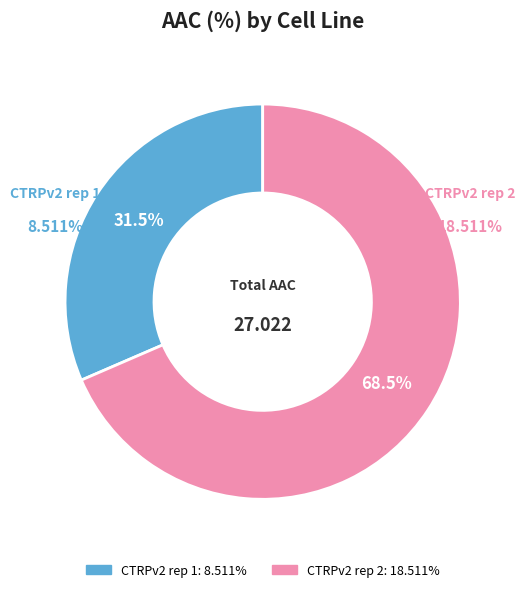

What percentage is NOT represented by CTRPv2 rep 2?

31.5%